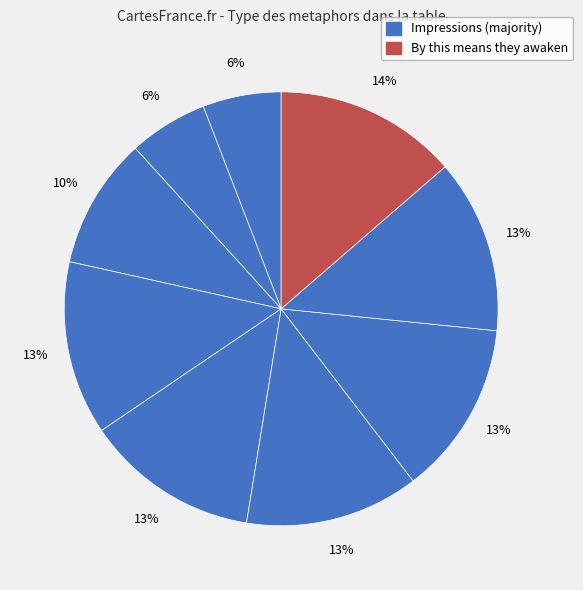

How many slices are in this pie chart?

9